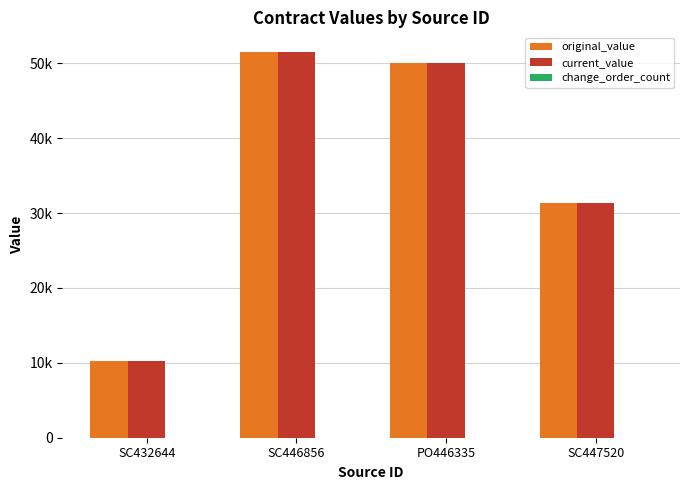

Are the bars grouped side by side (vs. stacked)?

Yes